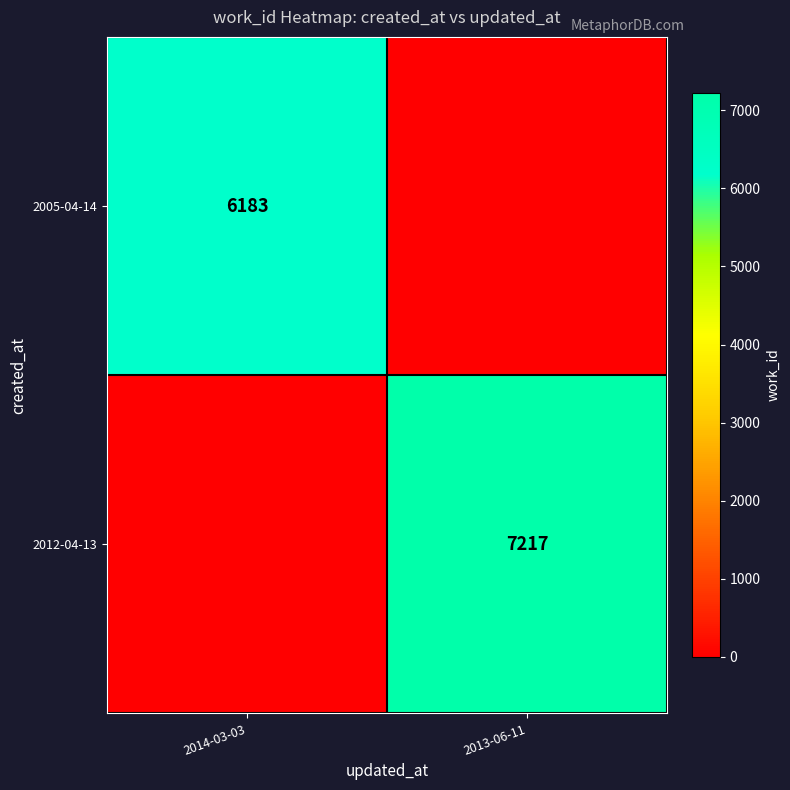

True or false: 2012-04-13 has a value of 2067 at 2013-06-11.

False